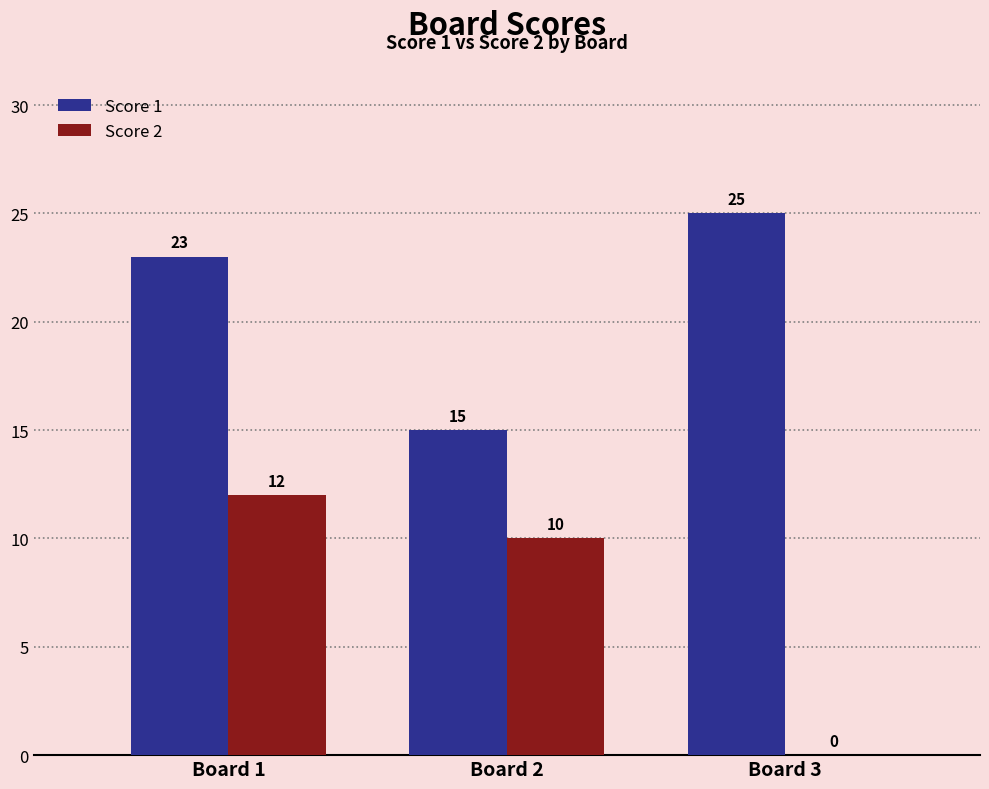

What is the approximate value of Score 2 at Board 2?

10